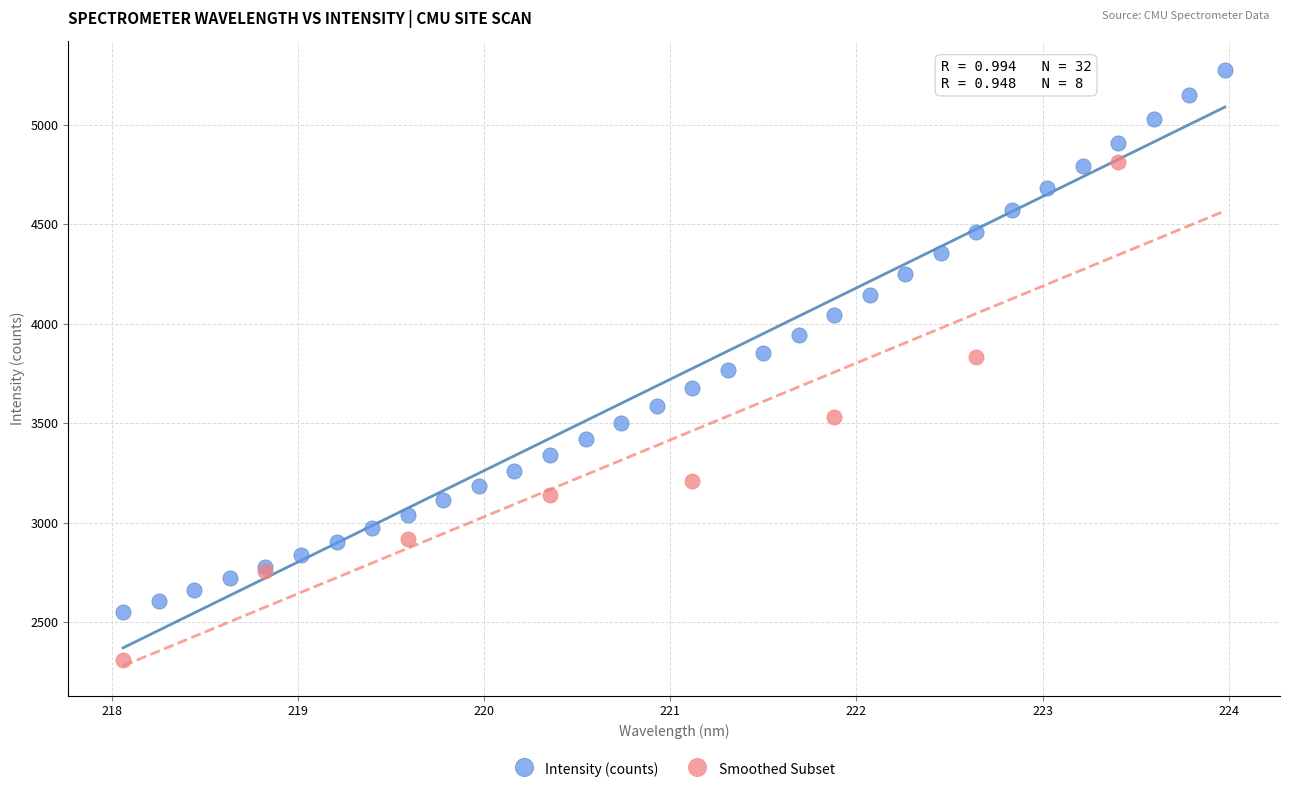

Which series has the widest spread of Y values?

Intensity (counts)